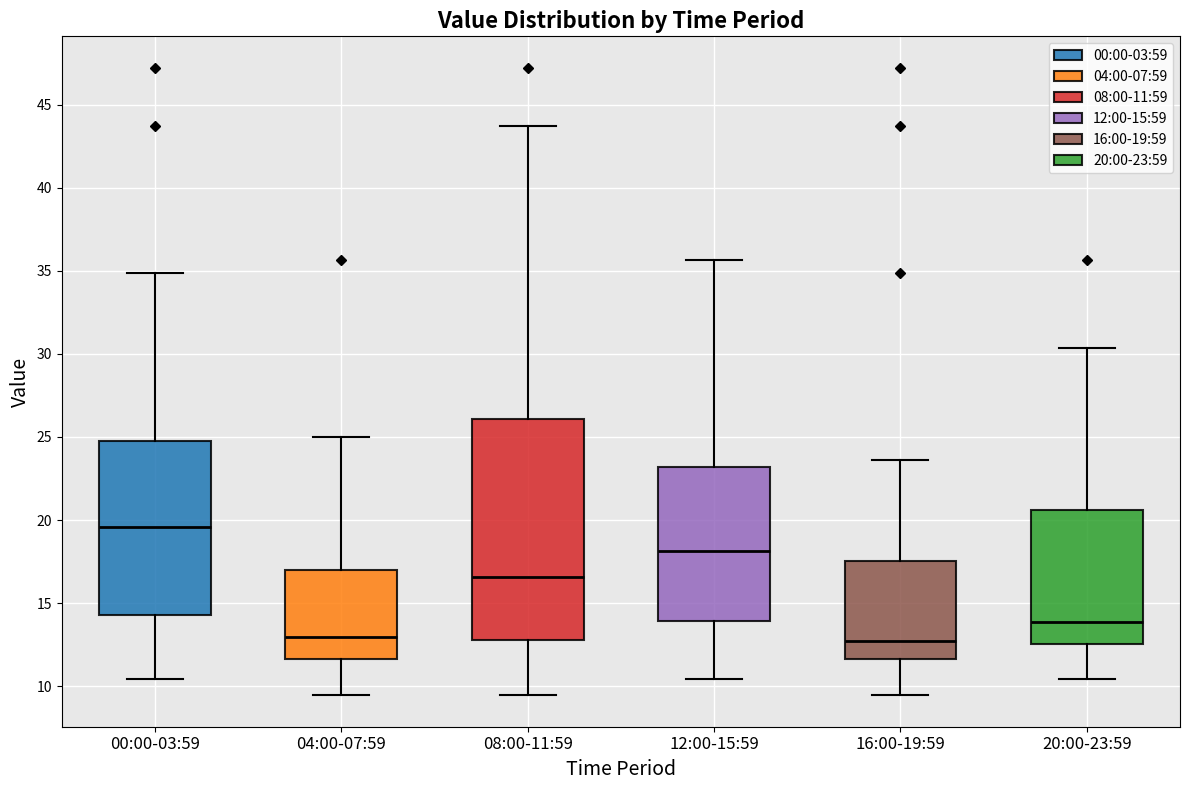

Where is the lower edge of the box for 08:00-11:59 on the y-axis? The values are not printed on the chart, so give them approximately, as read against the axis.

13.0